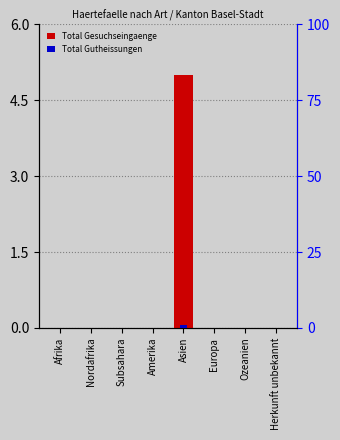

Reading right to left, what are all the values shown in this chart?

Total Gesuchseingaenge: 0	0	0	5	0	0	0	0
Total Gutheissungen: 0	0	0	1	0	0	0	0